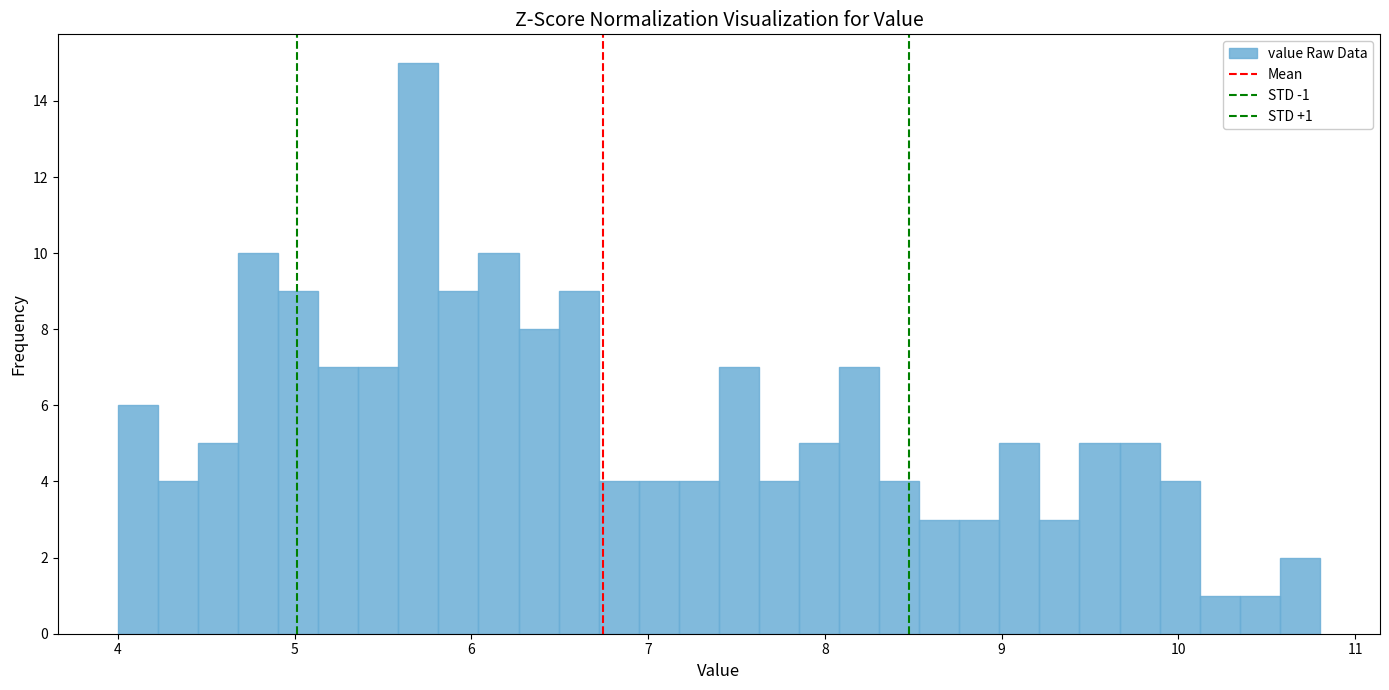

Around what value on the x-axis is the tallest bar? Give the approximate position of its centre, as read against the axis.

5.7